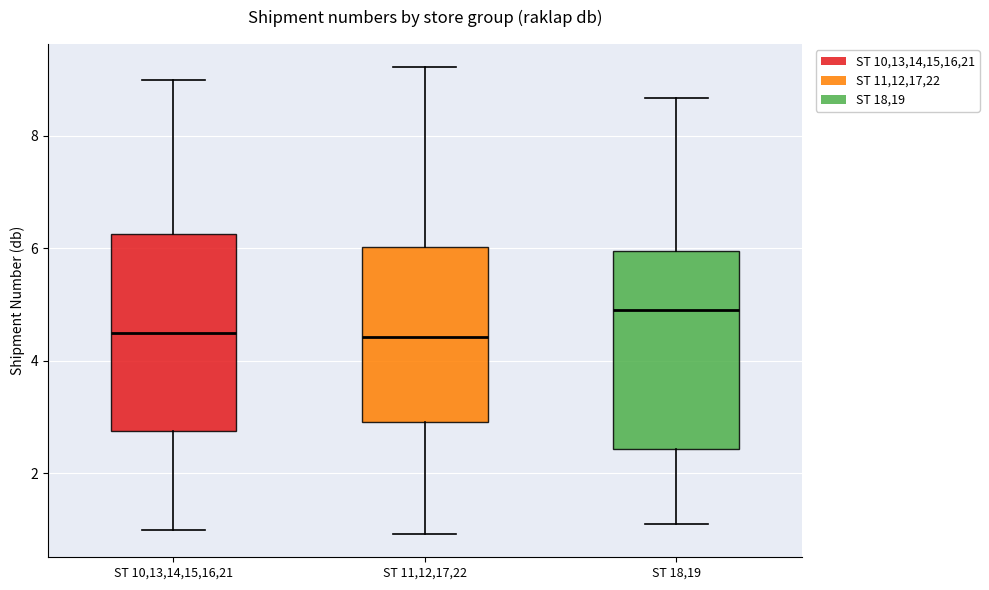

Which box's median line is the highest?

ST 18,19